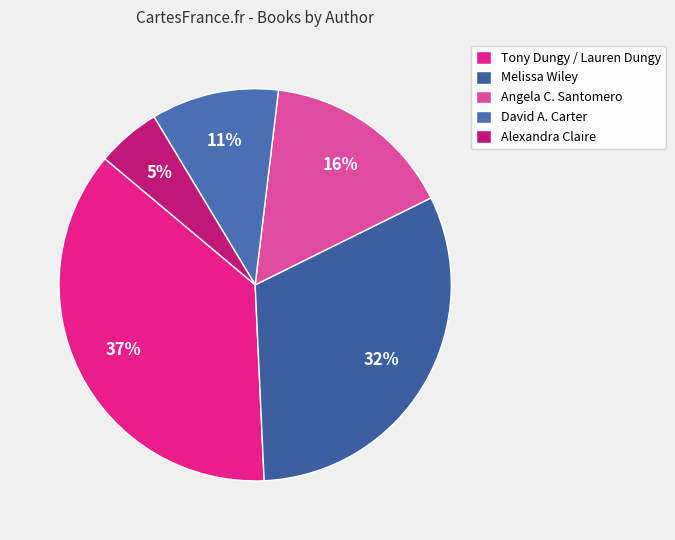

To the nearest percent, what portion does Tony Dungy / Lauren Dungy represent?

37%